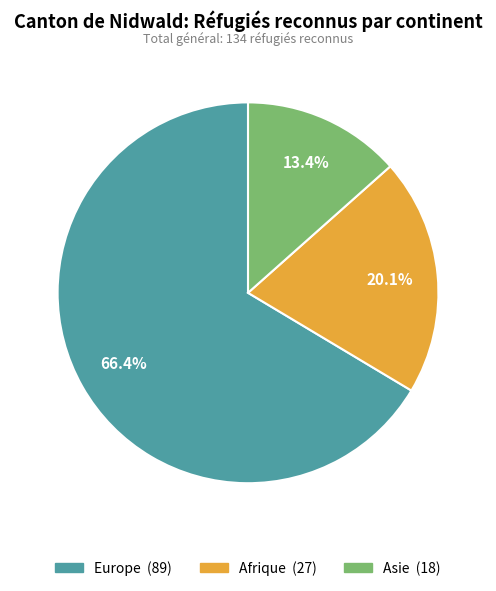

Is there a majority slice in this chart?

Yes